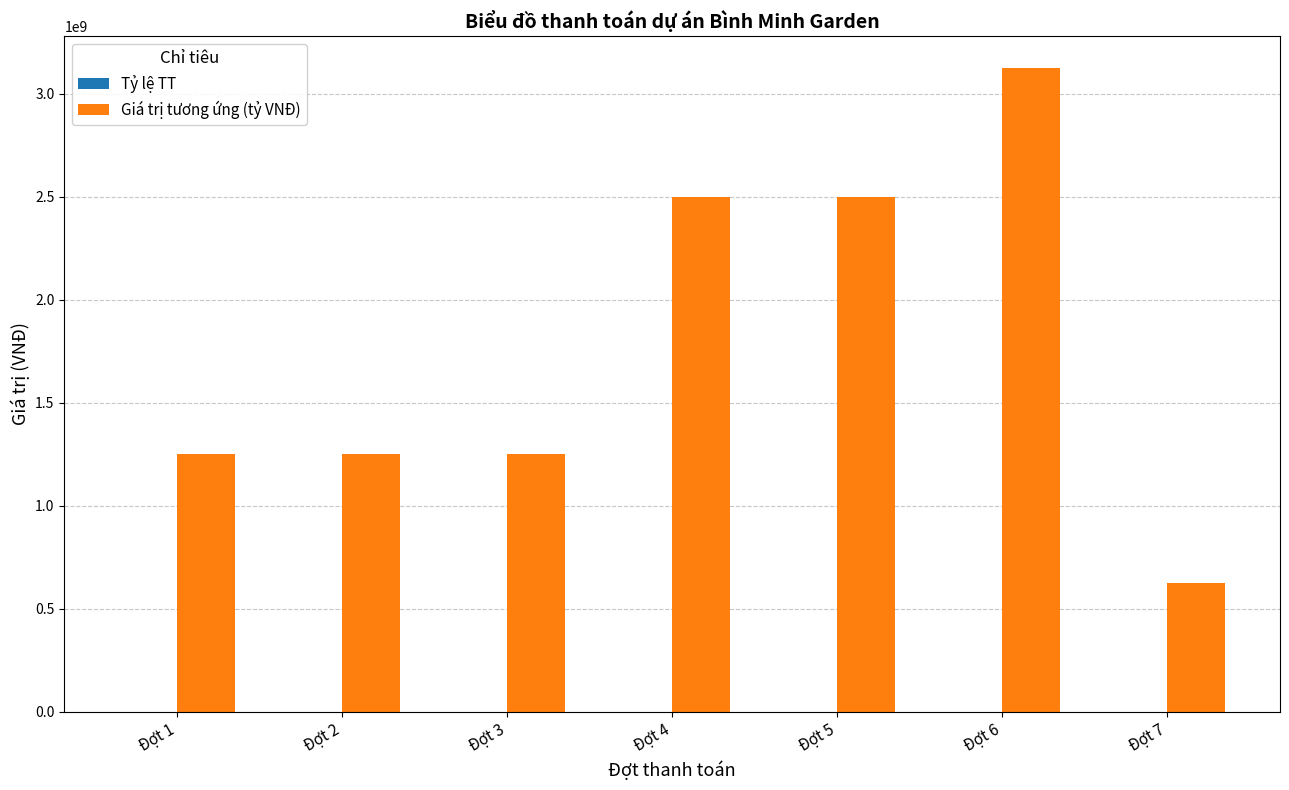

Which series has the largest total across all categories?

Giá trị tương ứng (tỷ VNĐ)